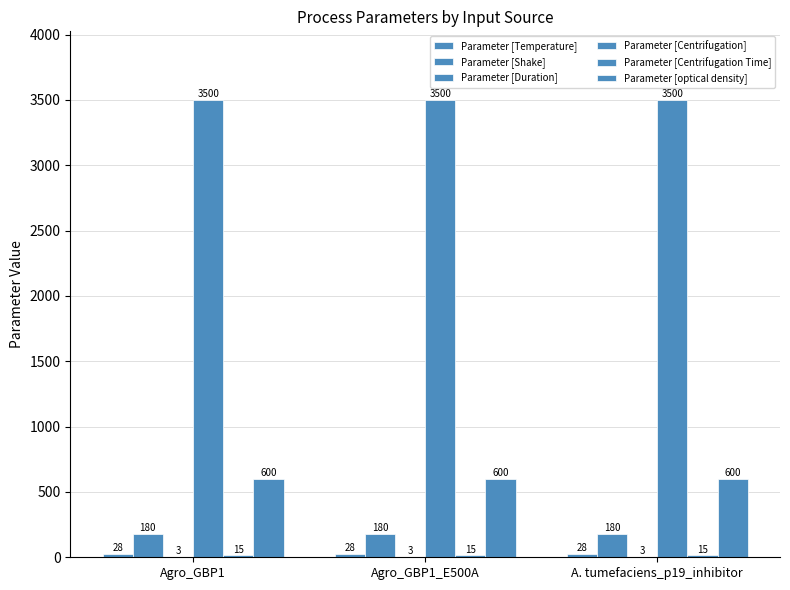

Are the bars horizontal?

No